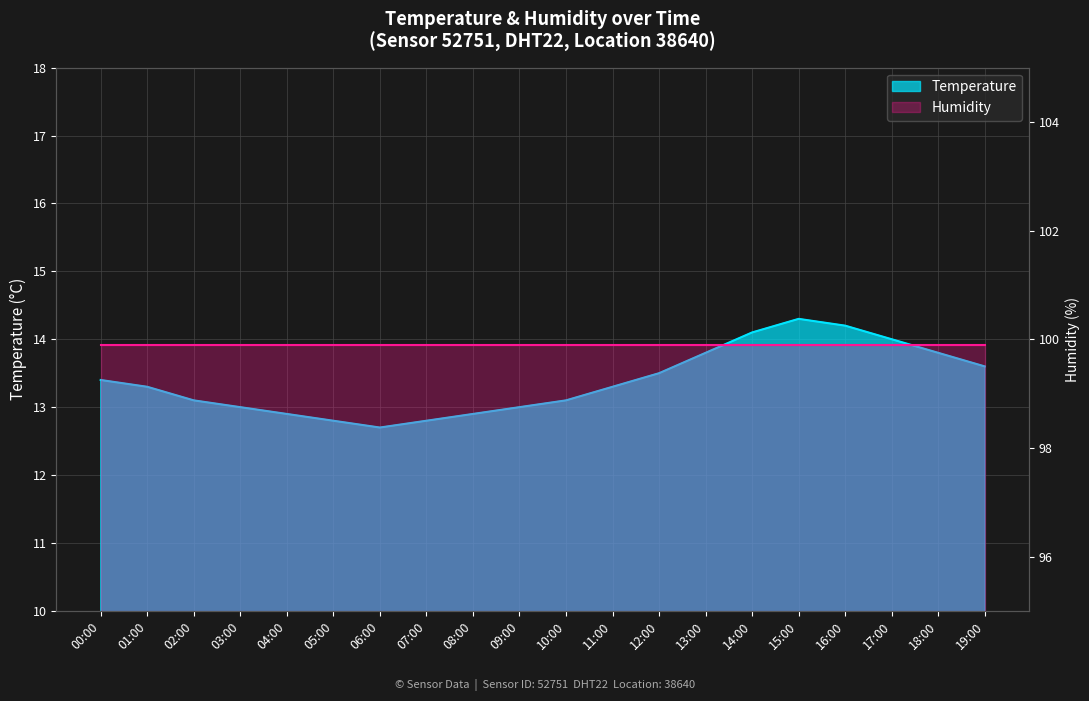

How many points are lower than both their immediate neighbors (excluding endpoints)?

1